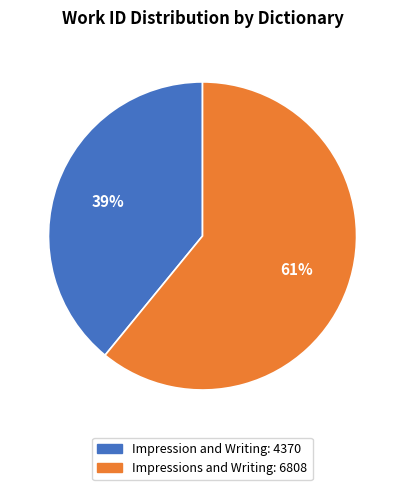

Is the sum of Impression and Writing and Impressions and Writing greater than half?

Yes